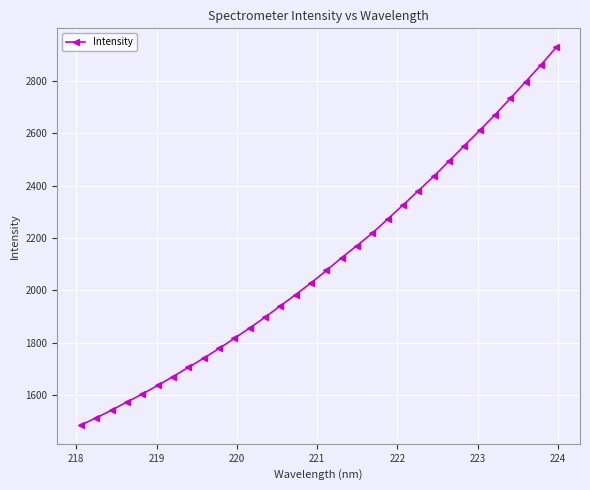

What is the value of the 16th point from the left?

2028.7